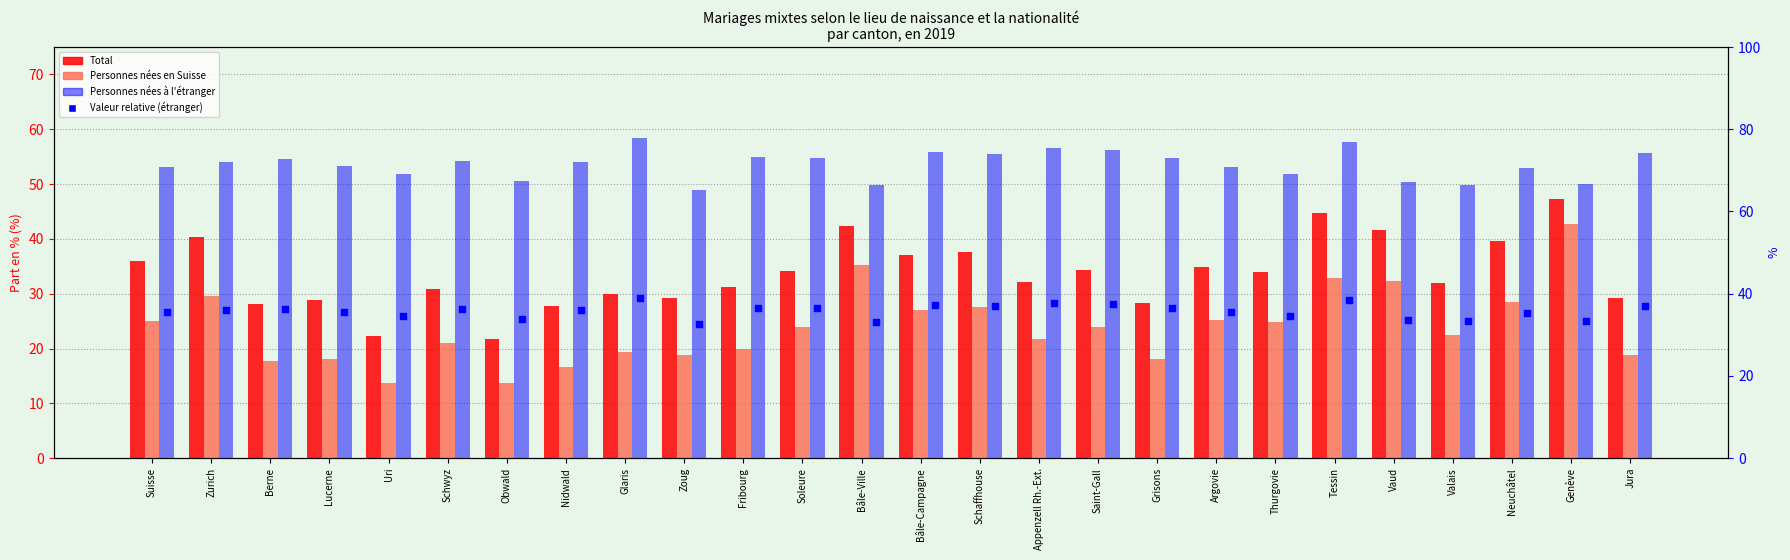

Is the value of Personnes nées à l'étranger at Nidwald greater than the value of Total at Valais?

Yes